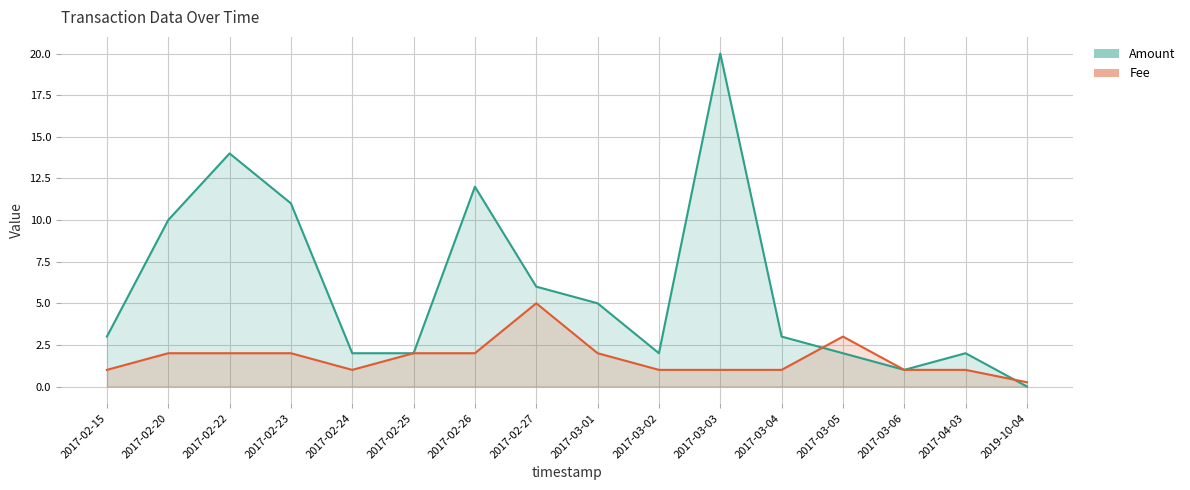

What is the average value of the Fee series?

1.7